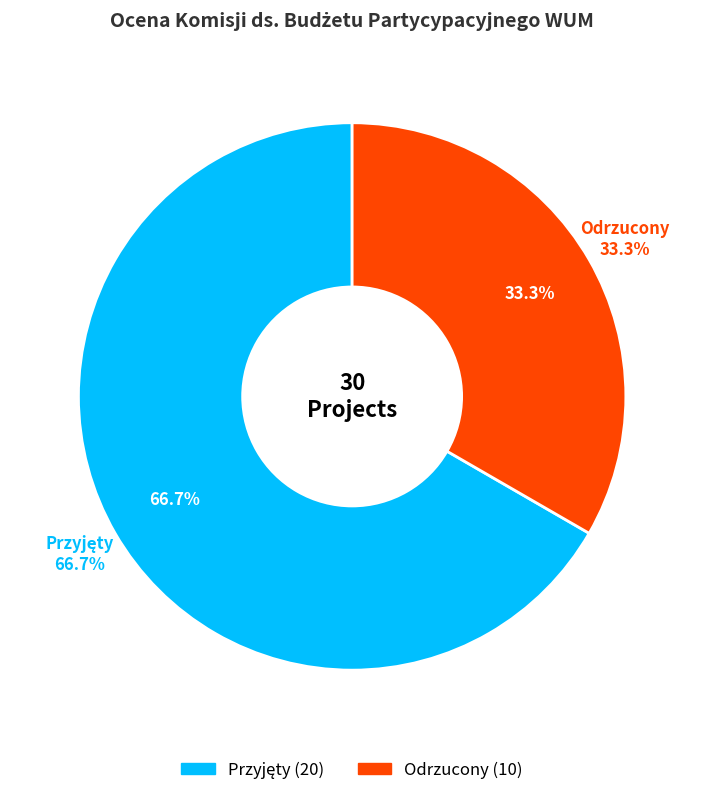

True or false: Odrzucony accounts for 33% of the total.

True